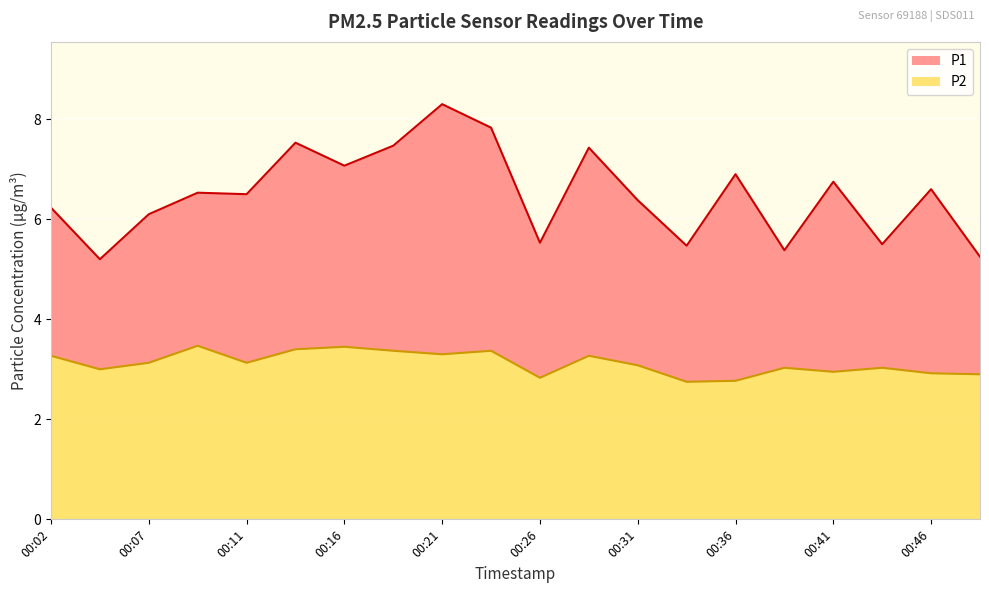

At which category is the sum across all series the highest?

00:21